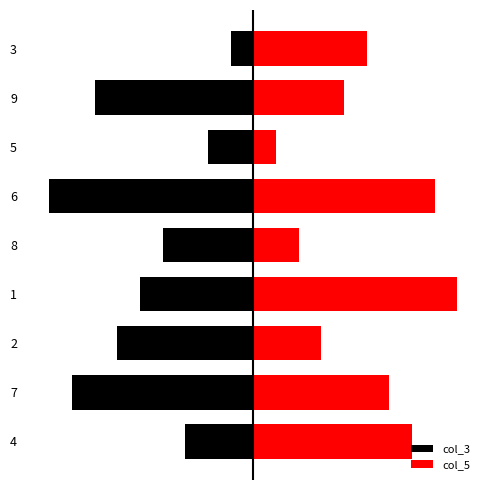

What is the value of the col_3 bar at the 5th from the left?

-4